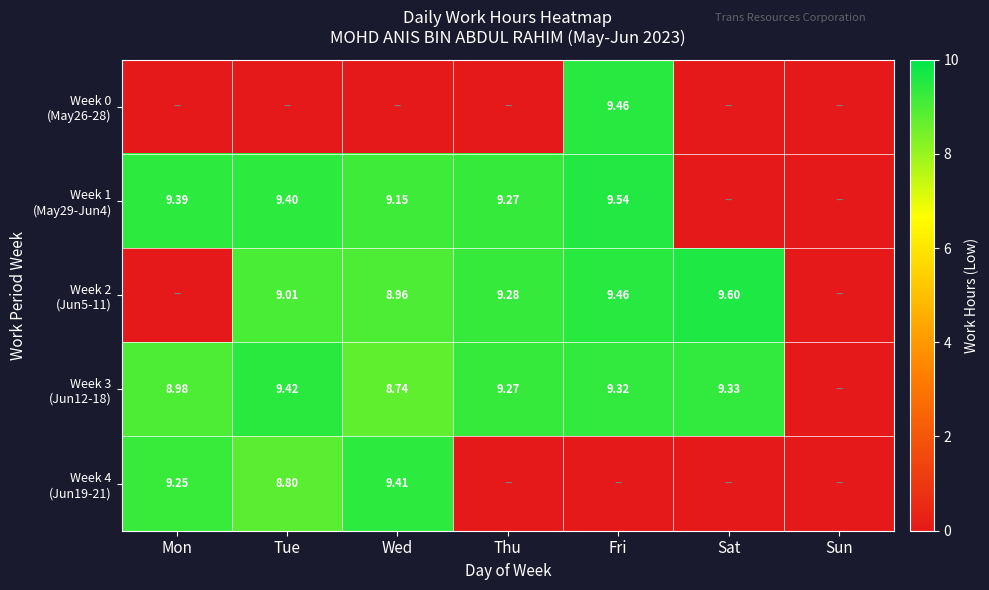

Between Mon and Thu, which series saw the biggest shift?

Week 2 (Jun5-11)